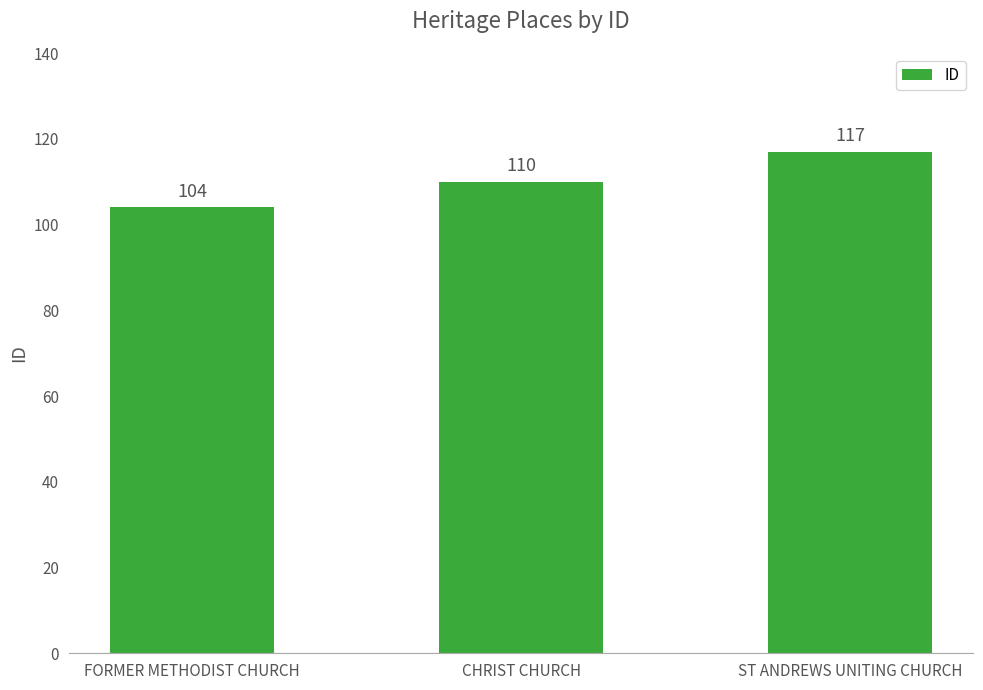

List the labels in order of value, largest first.

ST ANDREWS UNITING CHURCH, CHRIST CHURCH, FORMER METHODIST CHURCH